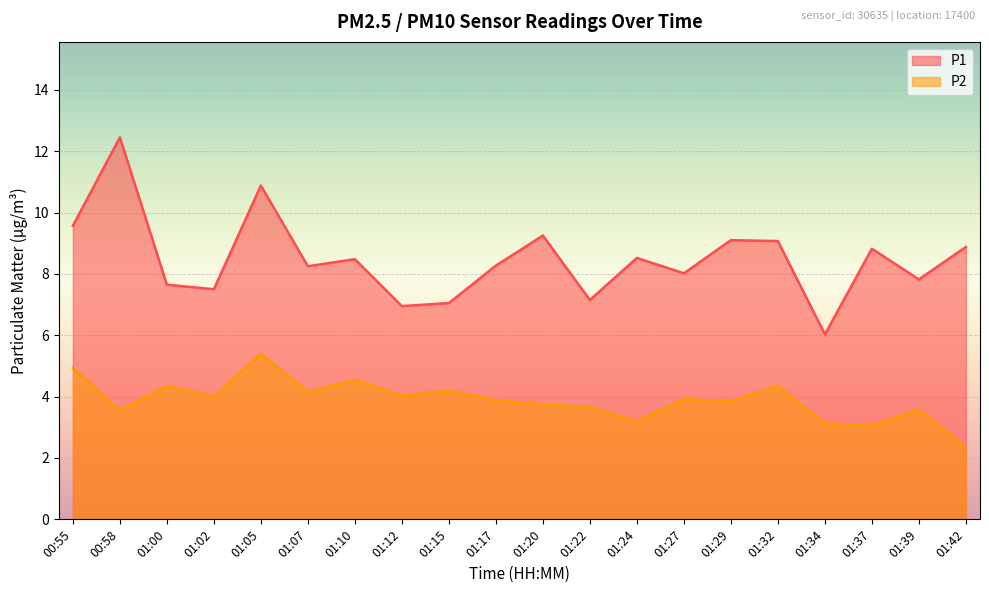

What is the label of the 19th point from the left?

01:39